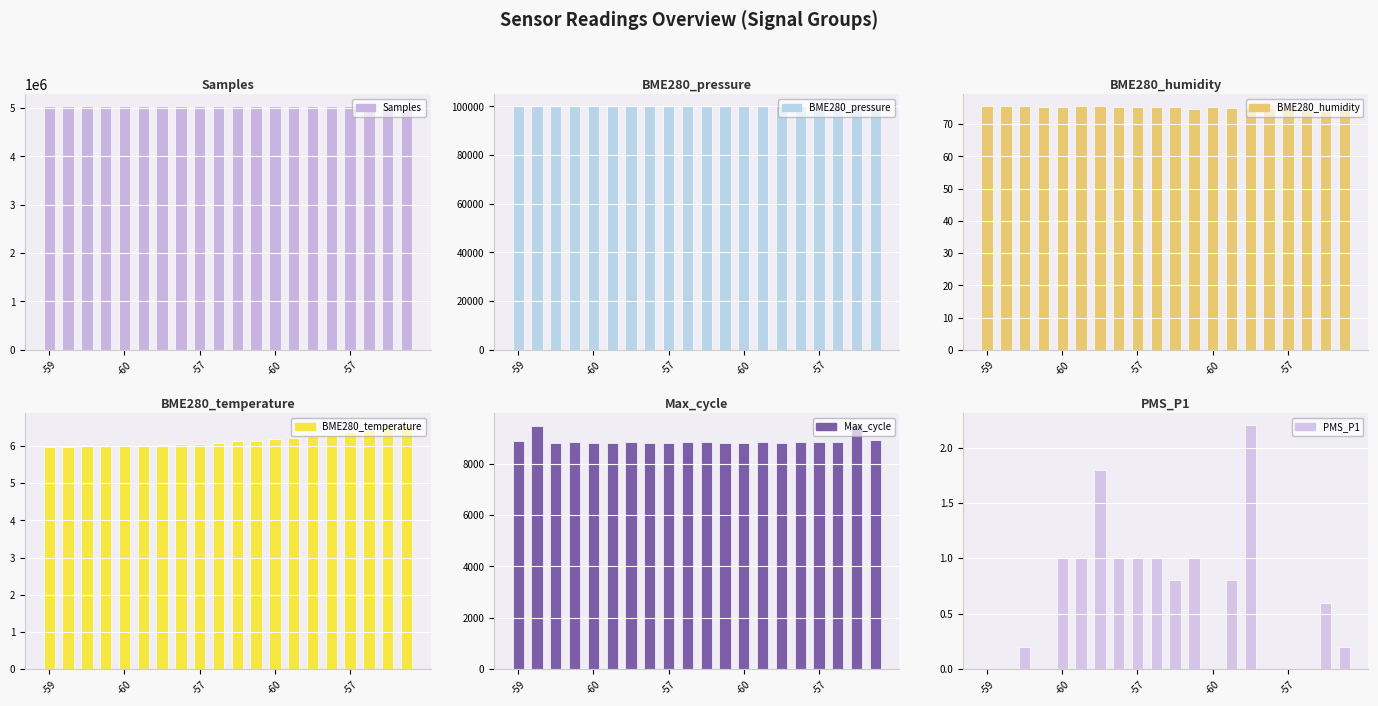

How many data points in BME280_pressure are above 100045?

10